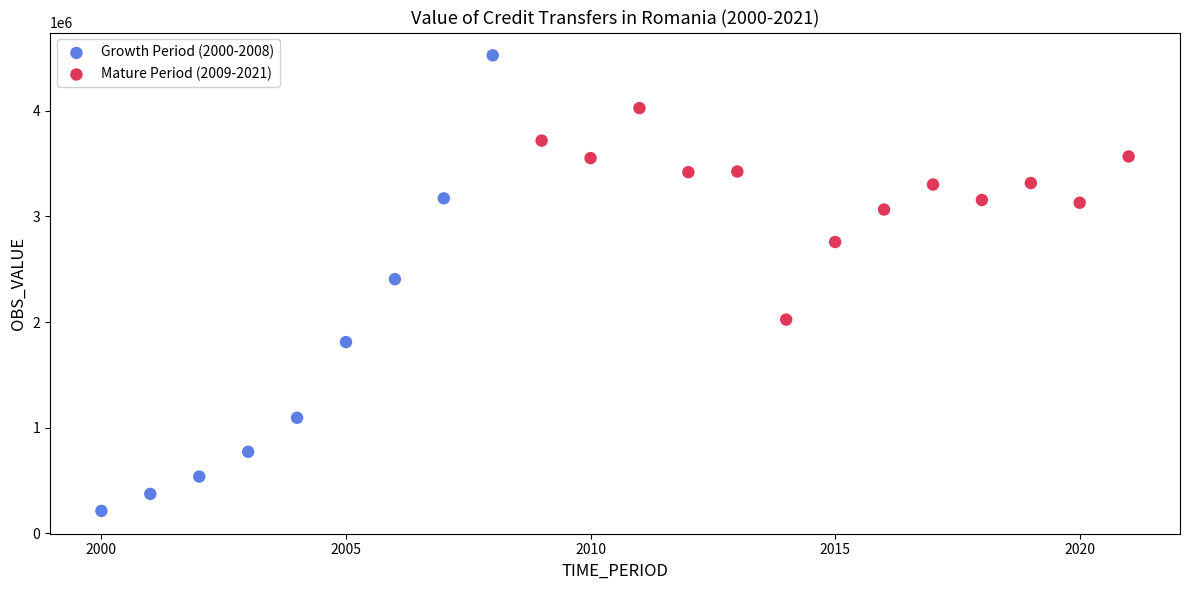

Which series reaches the maximum Y coordinate?

Growth Period (2000-2008)